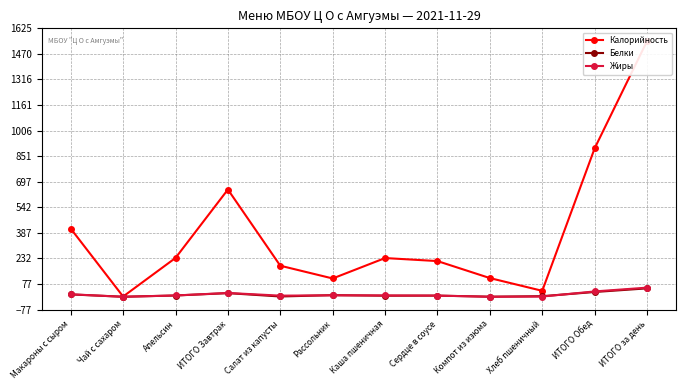

Read the Калорийность value at ИТОГО Завтрак.

649.3